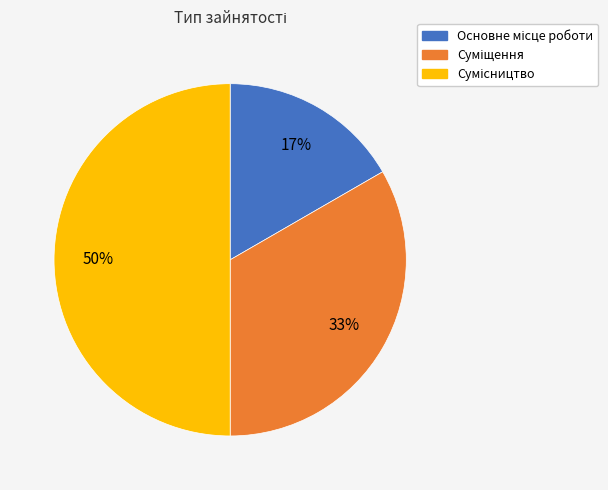

To the nearest percent, what is the average slice percentage?

33%